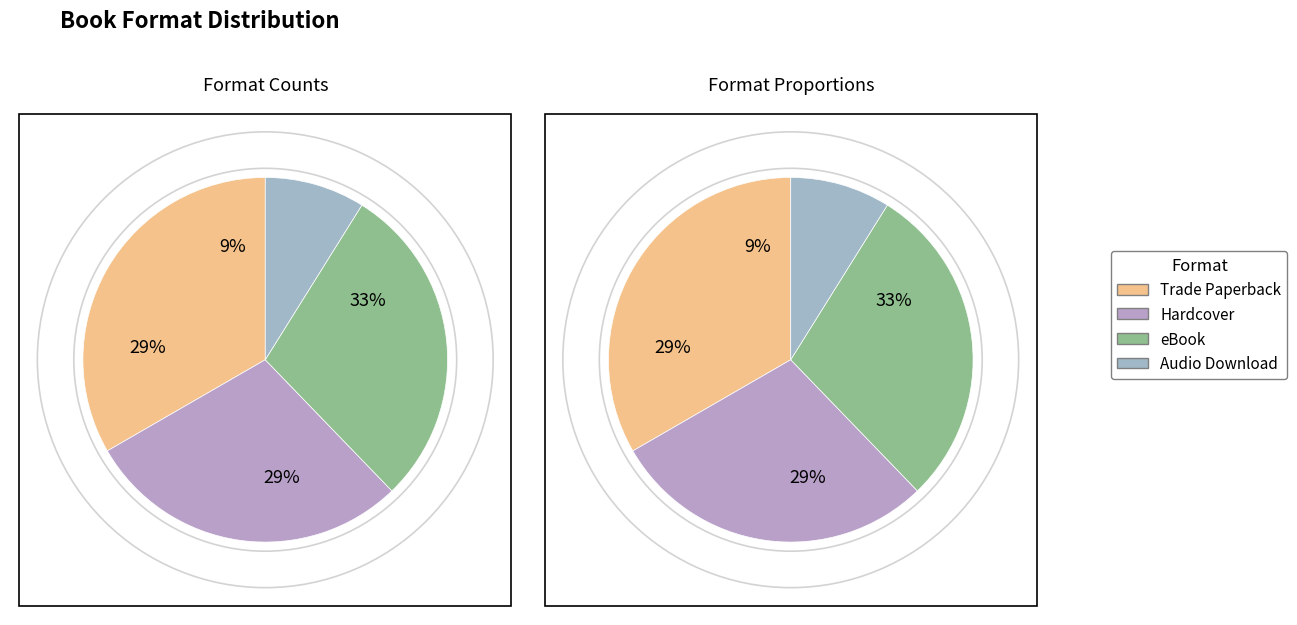

To the nearest percent, what is the difference between the Audio Download and Hardcover slice percentages?

20%